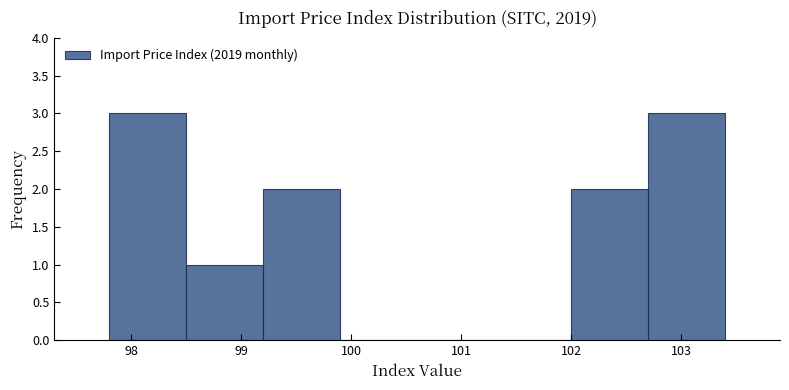

What is the height of the bar covering 97.8 to 98.5 on the x-axis? The values are not printed on the chart, so give them approximately, as read against the axis.

3